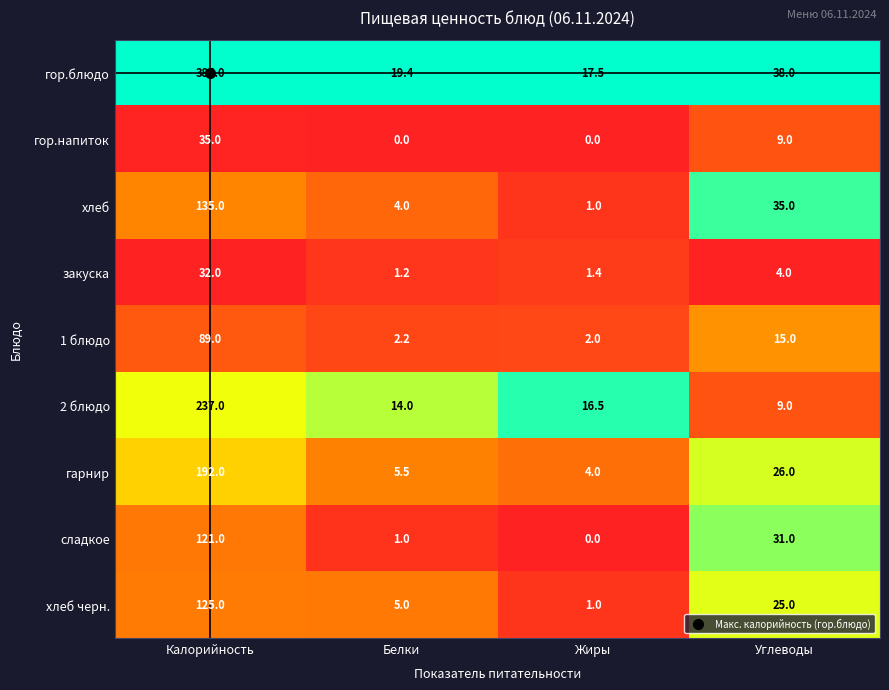

What is the maximum value for гор.напиток?

35.0